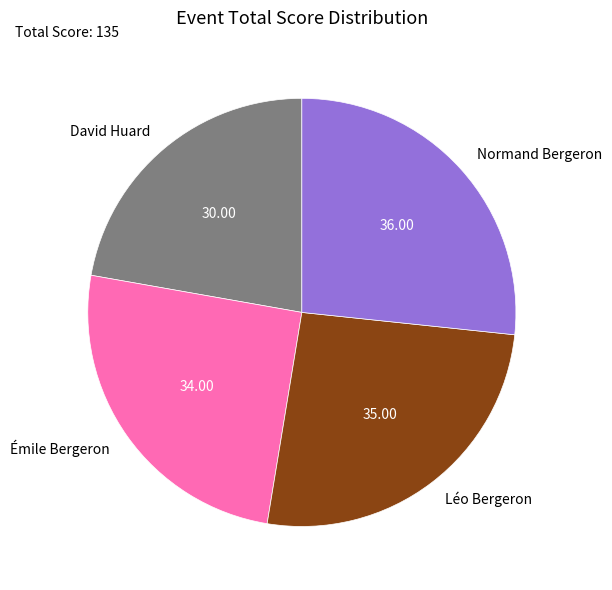

Approximately how many times larger is the value at David Huard compared to Normand Bergeron?

0.8